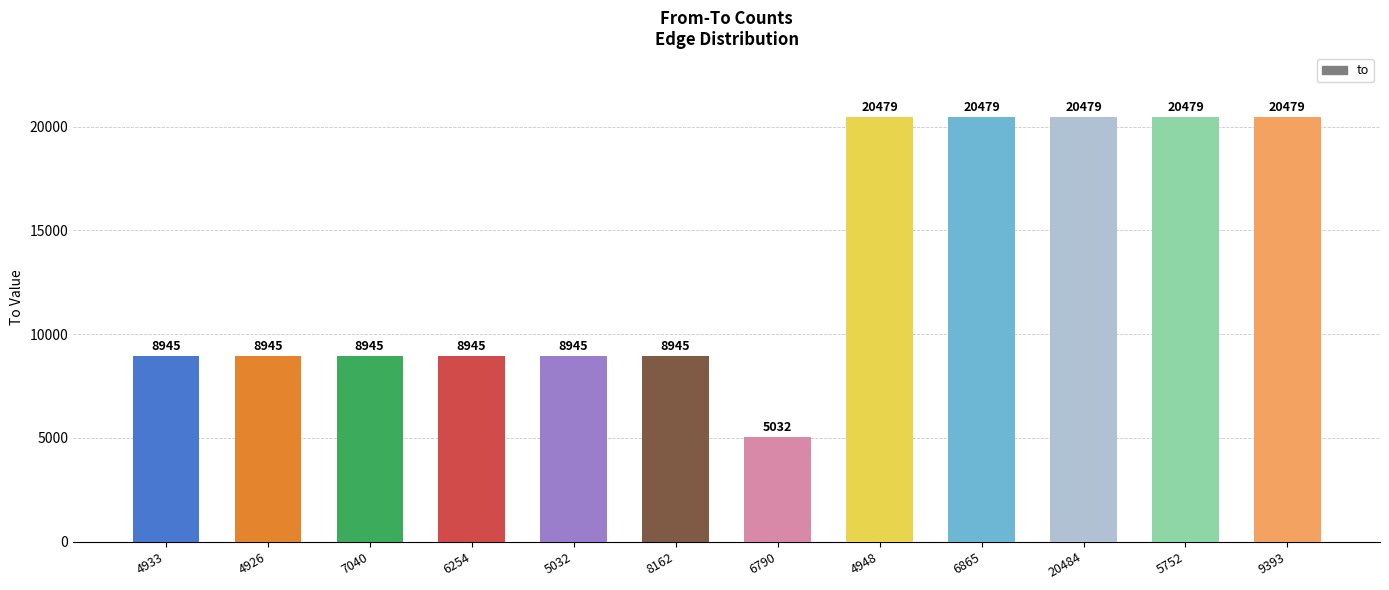

What is the sum of the values at 4948 and 7040?

29424